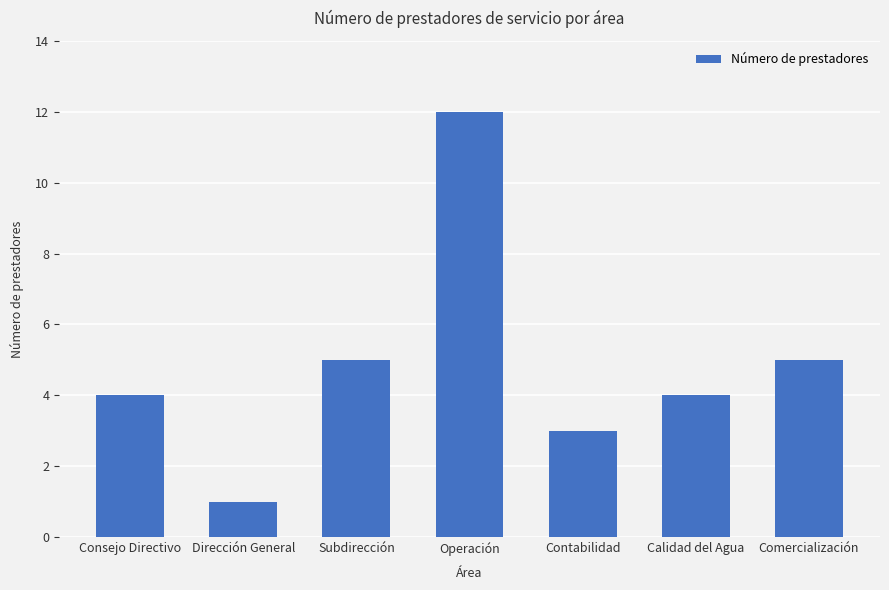

True or false: the data shows 4 at Consejo Directivo.

True